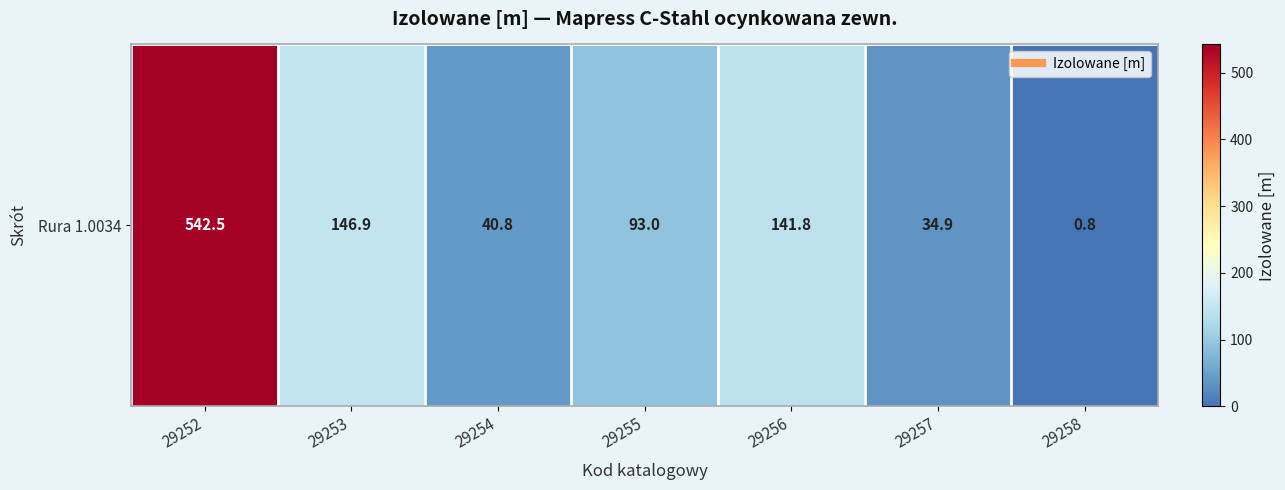

What is the change in value from 29253 to 29255?

-53.9